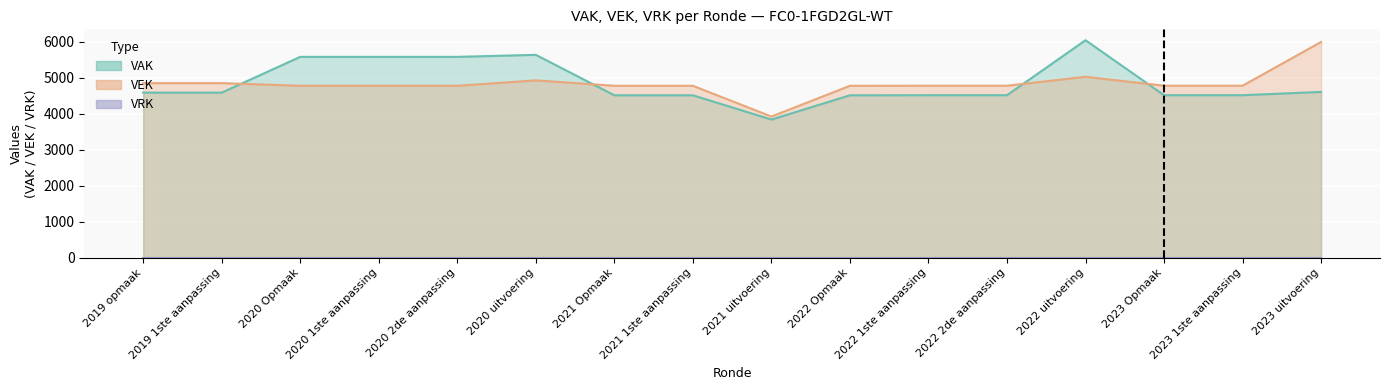

What is the total value across all series at 2022 2de aanpassing?

9302